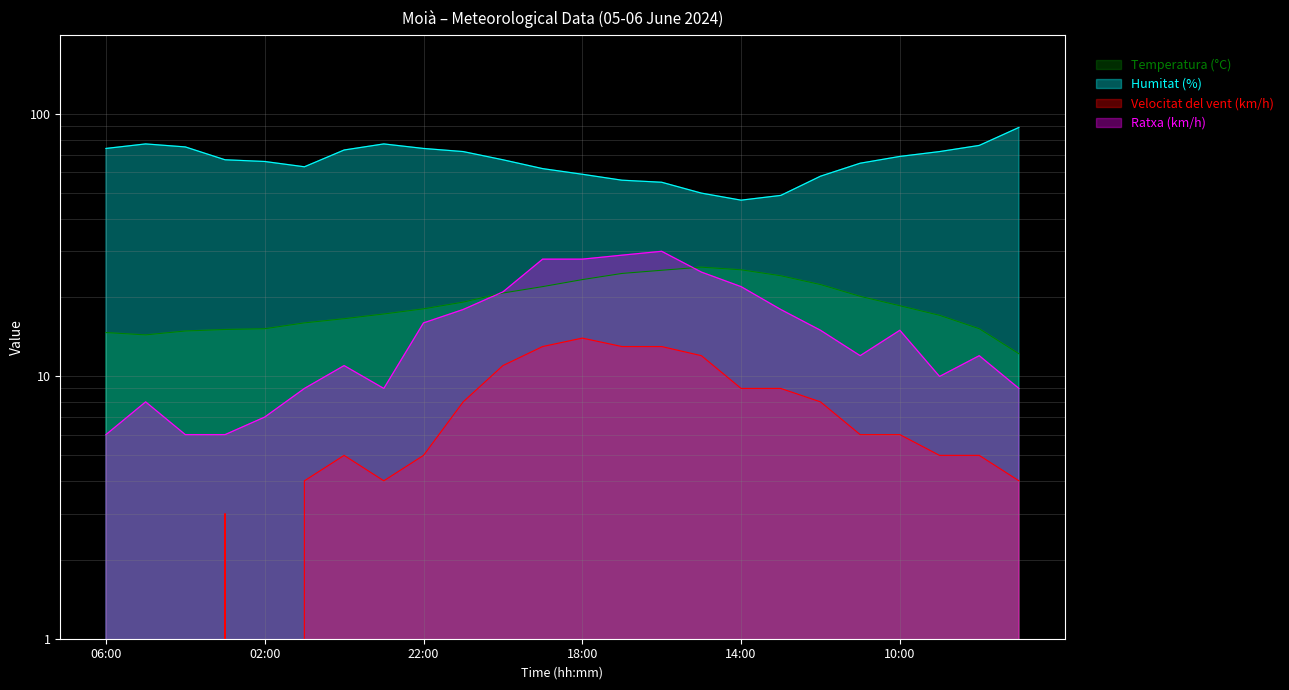

What is the sum of the Temperatura (°C) values at 00:00 and 22:00?

34.7